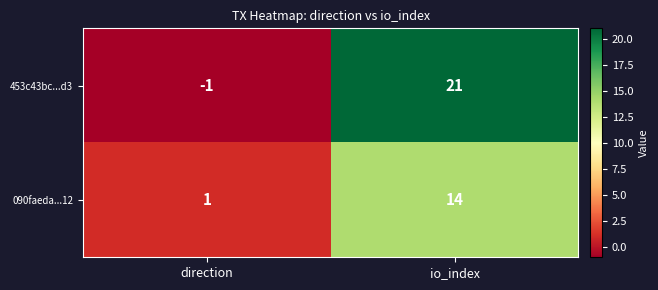

What is the average value of the 453c43bc...d3 series?

10